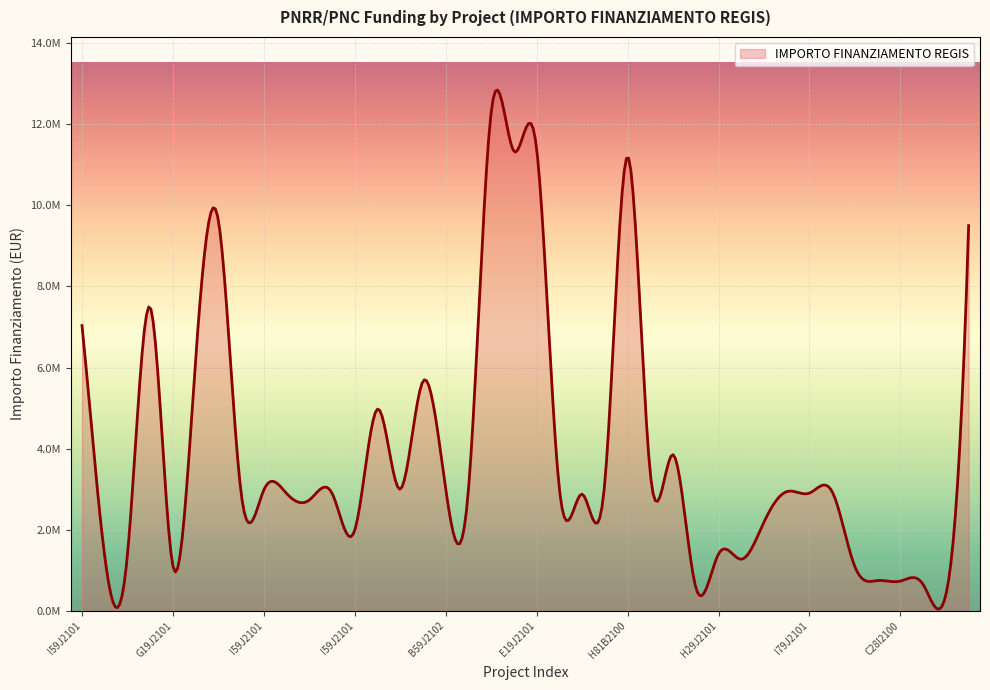

At which category does the data reach its first local peak?

I47H21005170005